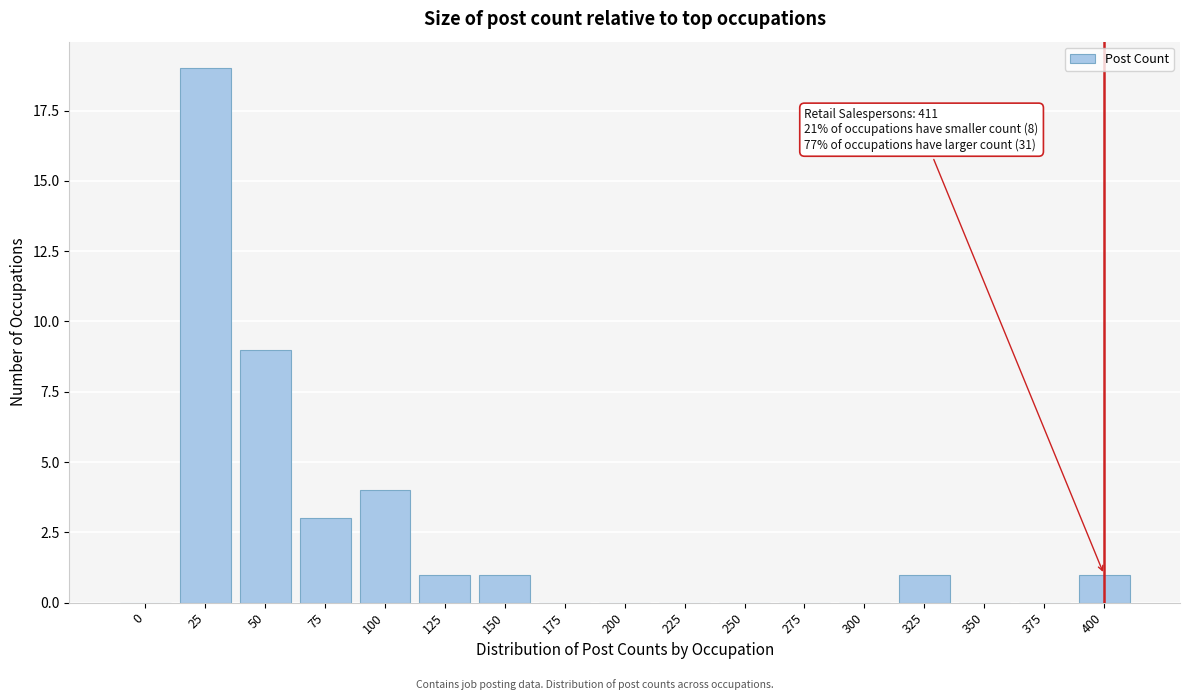

Reading right to left, list all the values displayed in this chart.

400=1	375=0	350=0	325=1	300=0	275=0	250=0	225=0	200=0	175=0	150=1	125=1	100=4	75=3	50=9	25=19	0=0